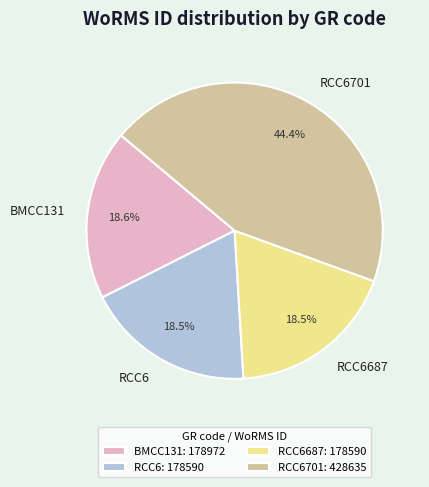

Which has a higher value, RCC6701 or BMCC131?

RCC6701